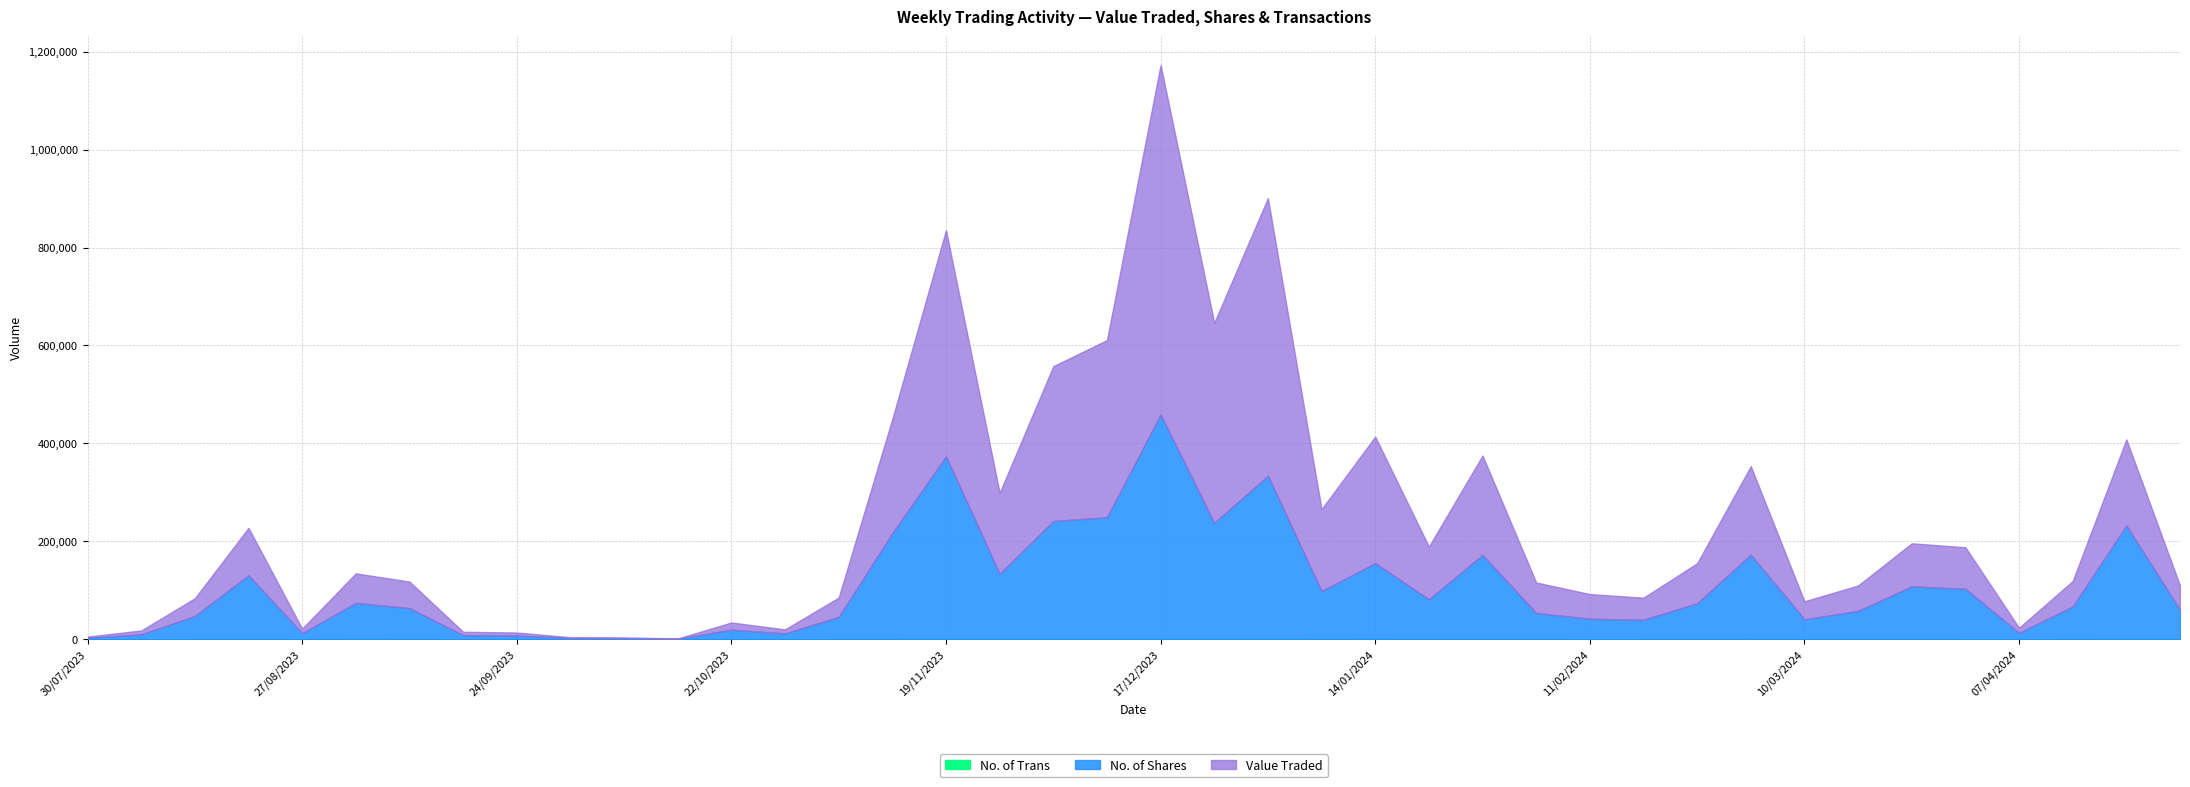

What is the average value of the Value Traded series?

132106